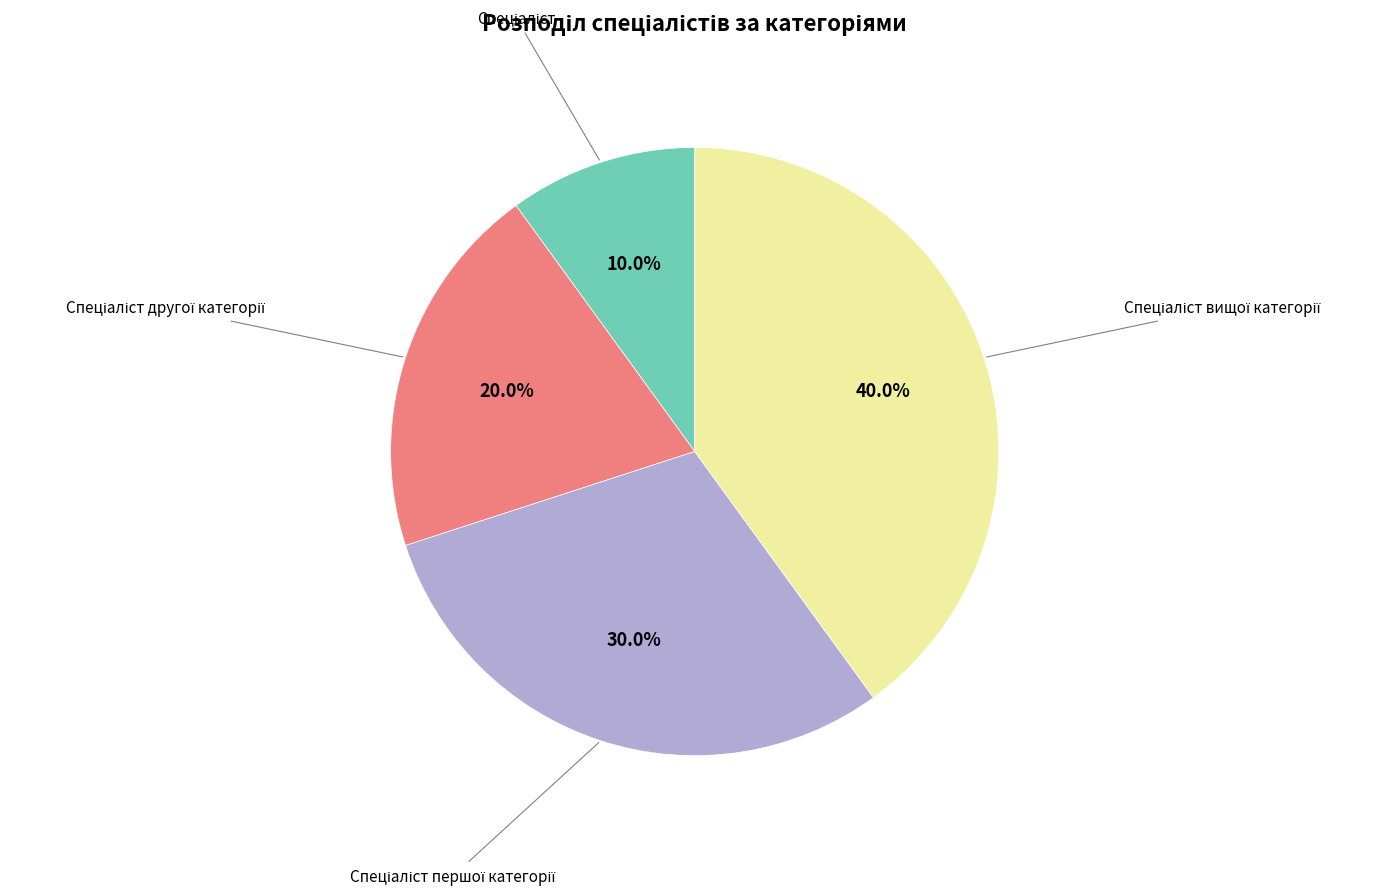

Is there a majority slice in this chart?

No